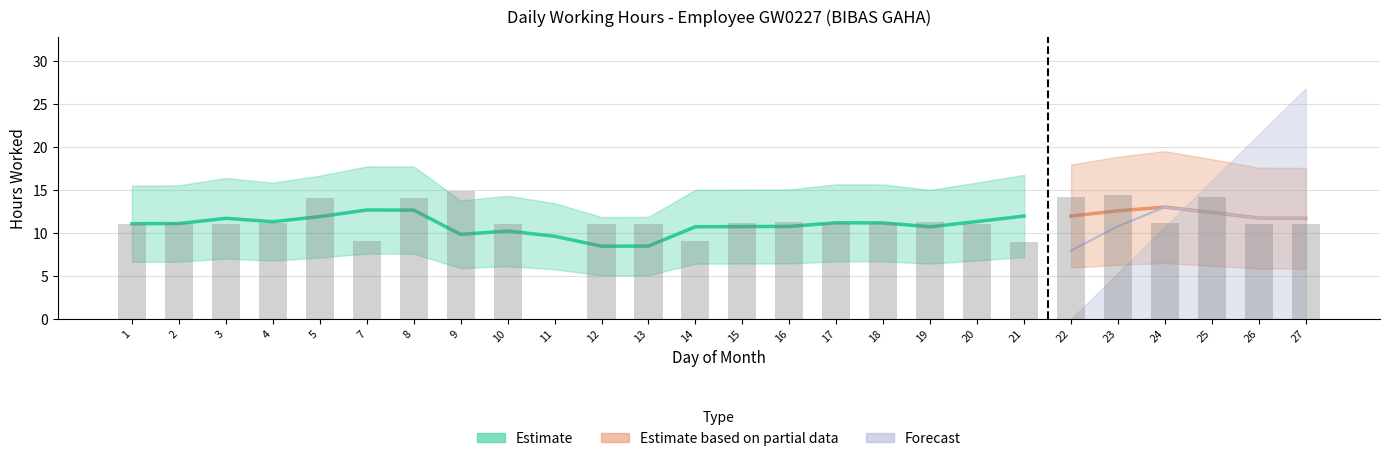

What is the value of the Forecast bar at the 24th from the left?

14.2